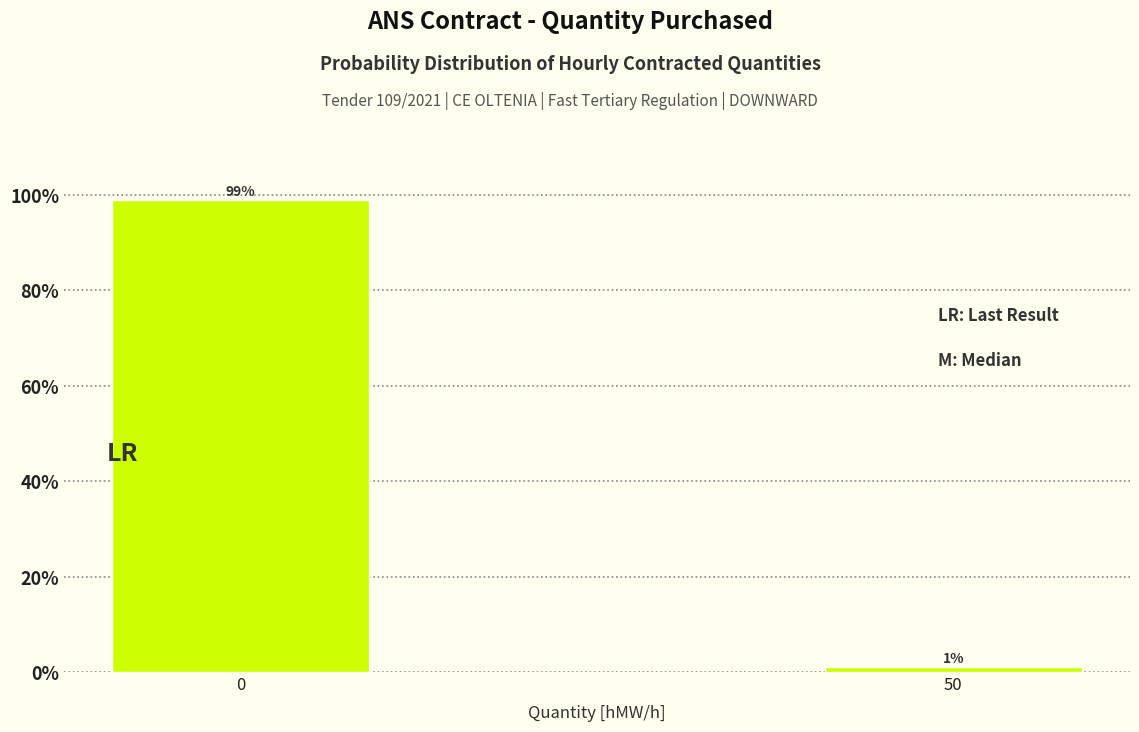

Reading left to right, transcribe all the data shown in this chart.

99.0	1.0